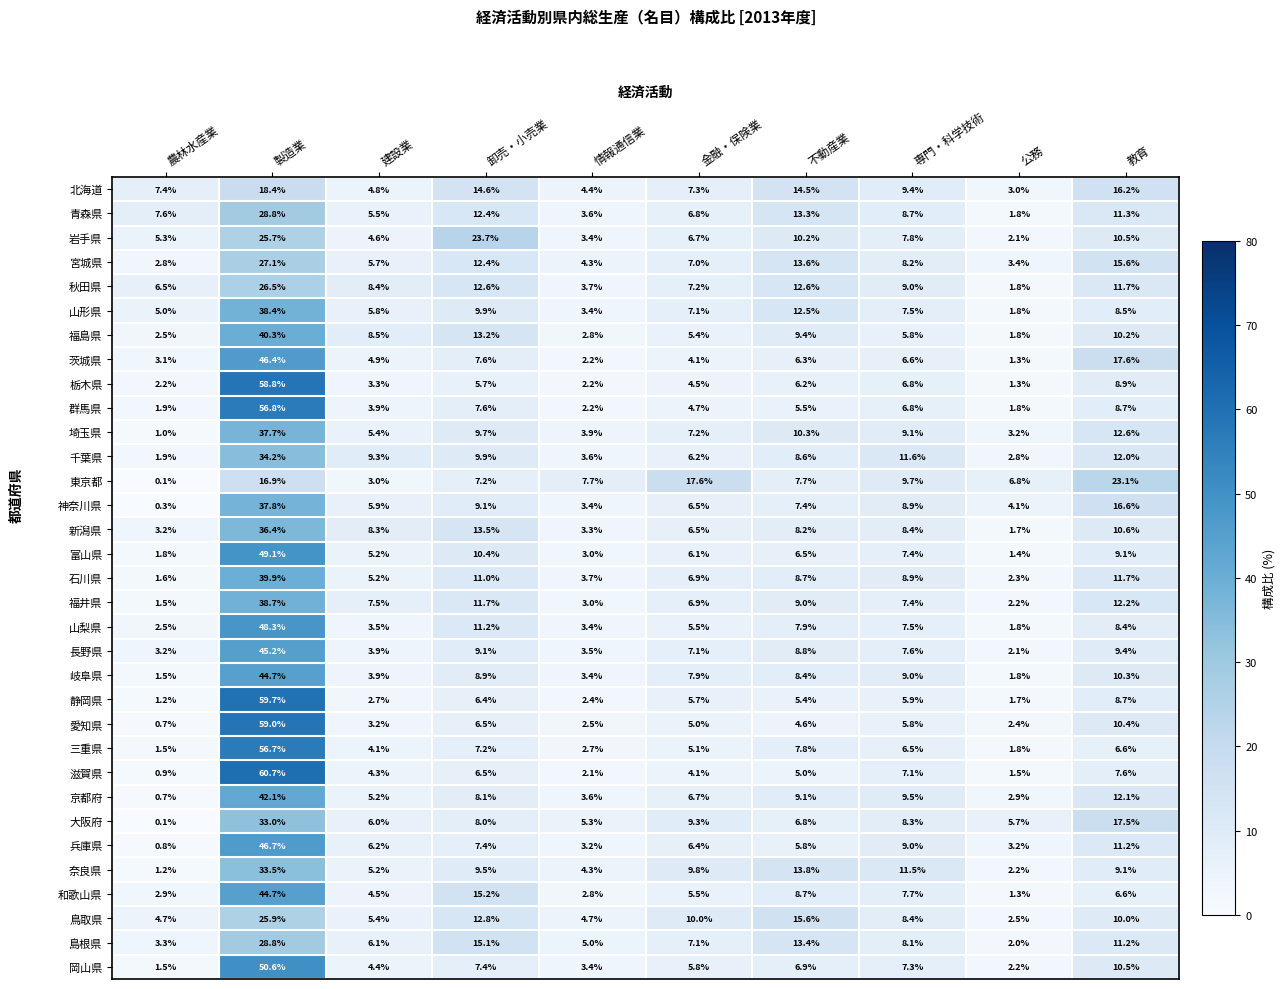

What is the greatest value displayed?

60.7